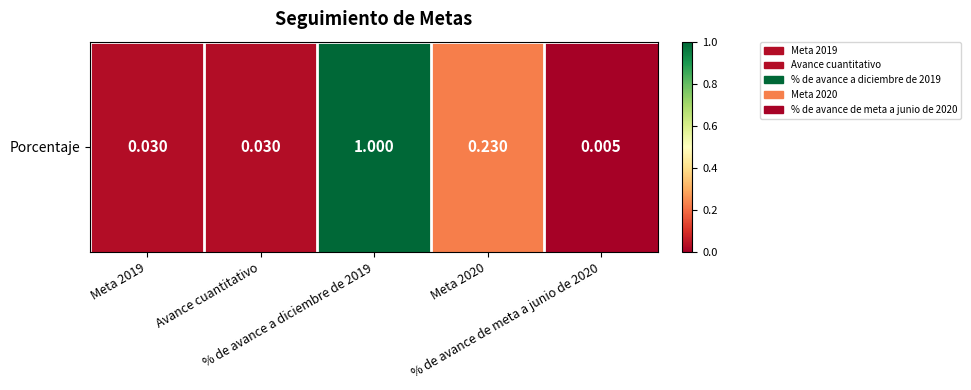

Reading right to left, what are all the values shown in this chart?

% de avance de meta a junio de 2020=0.0	Meta 2020=0.2	% de avance a diciembre de 2019=1.0	Avance cuantitativo=0.0	Meta 2019=0.0